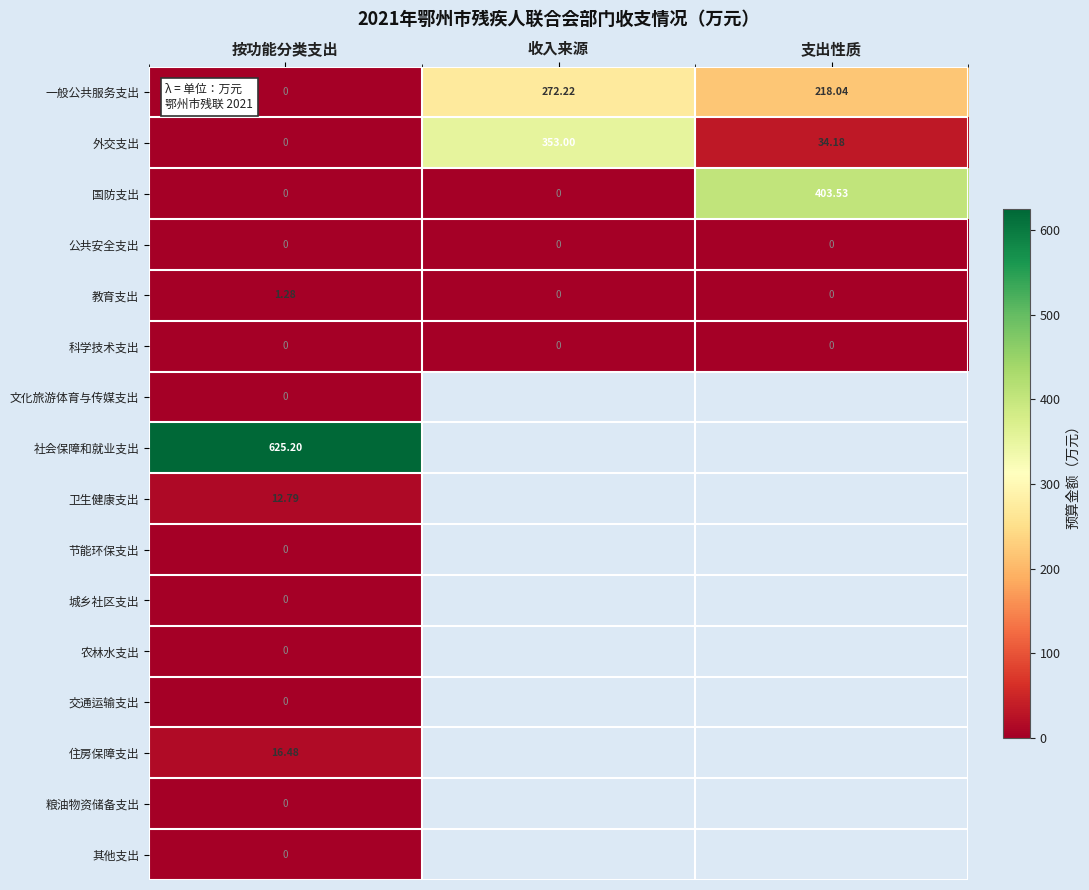

Is the value of 国防支出 at 支出性质 greater than the value of 科学技术支出 at 按功能分类支出?

Yes